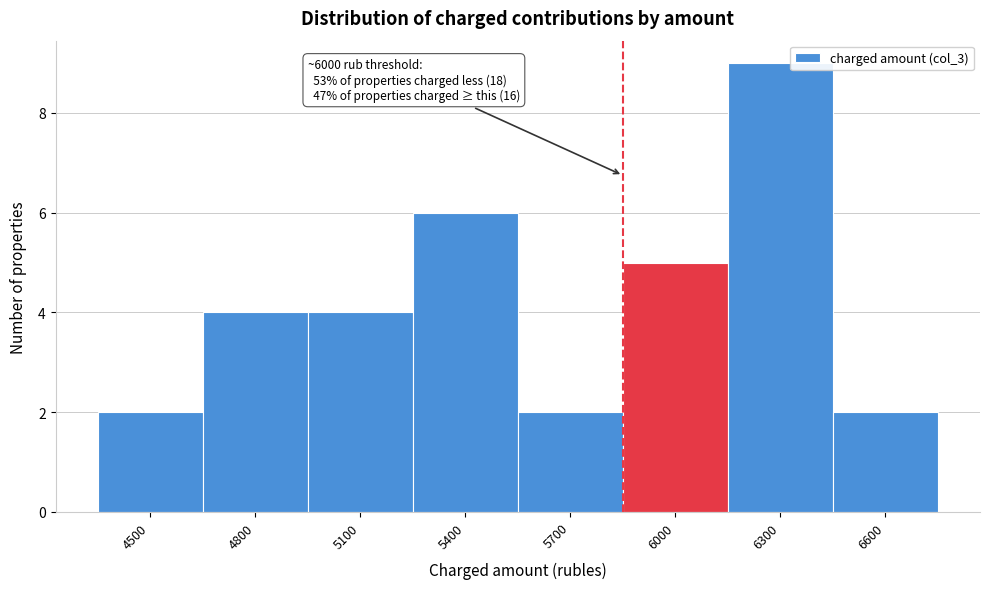

Reading left to right, what are all the values shown in this chart?

4500=2	4800=4	5100=4	5400=6	5700=2	6000=5	6300=9	6600=2